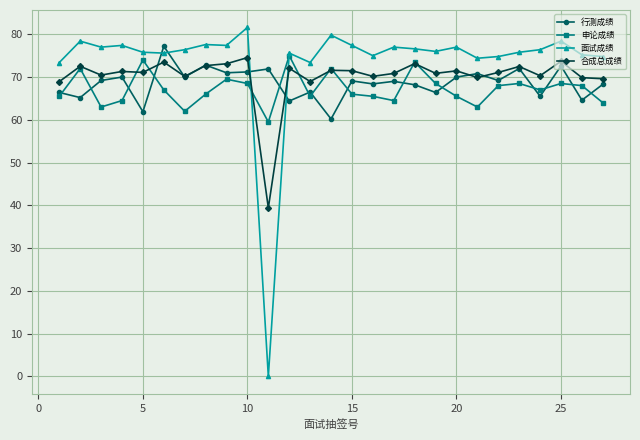

What is the difference between the maximum and minimum values in the 申论成绩 series?

15.5